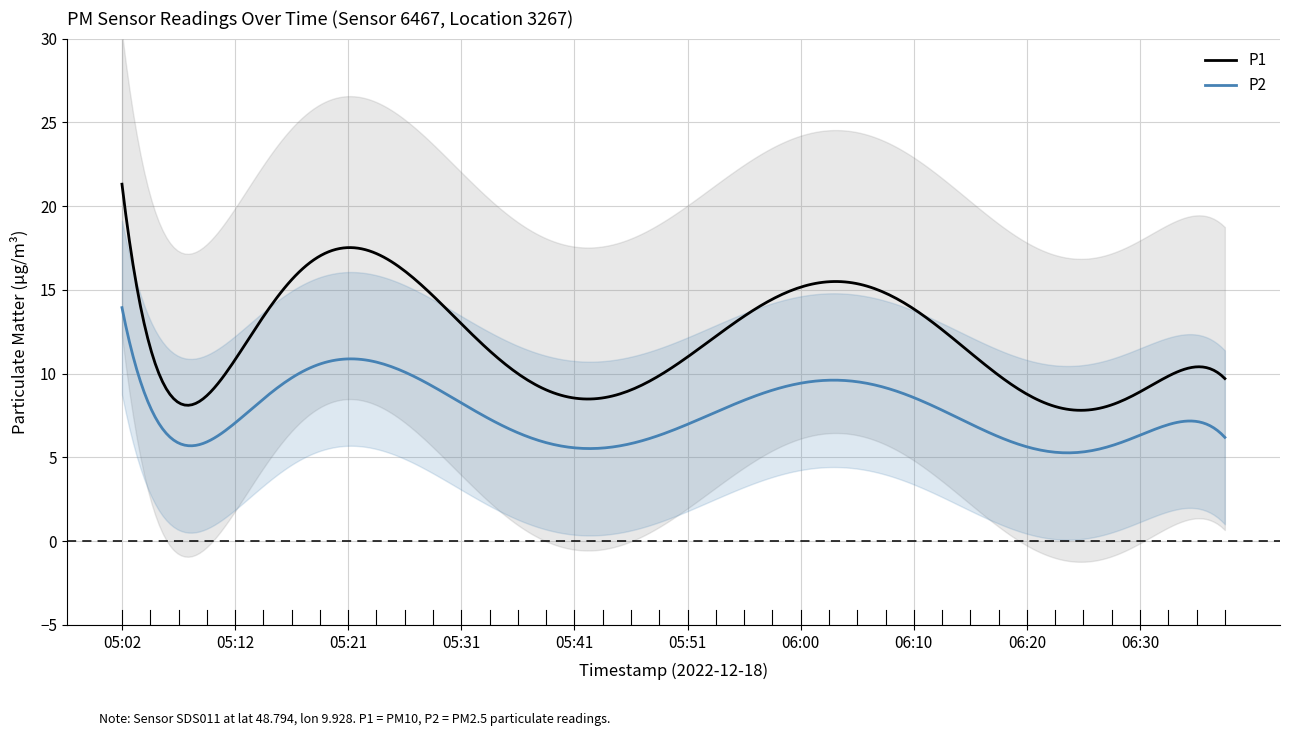

How many lines are shown in the chart?

2